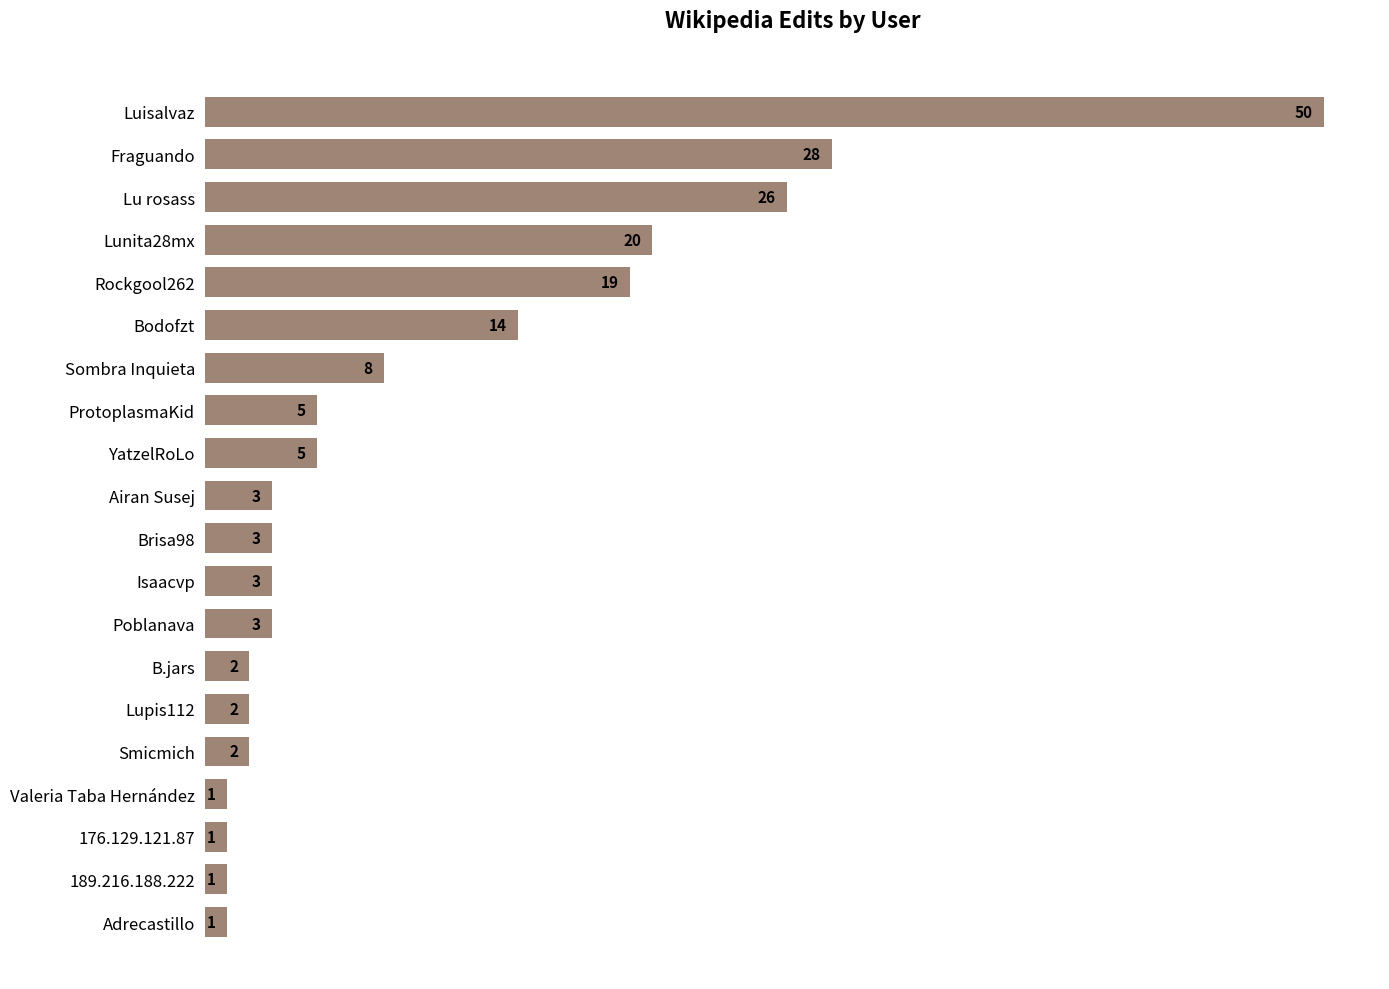

The value at YatzelRoLo is 3. True or false?

False